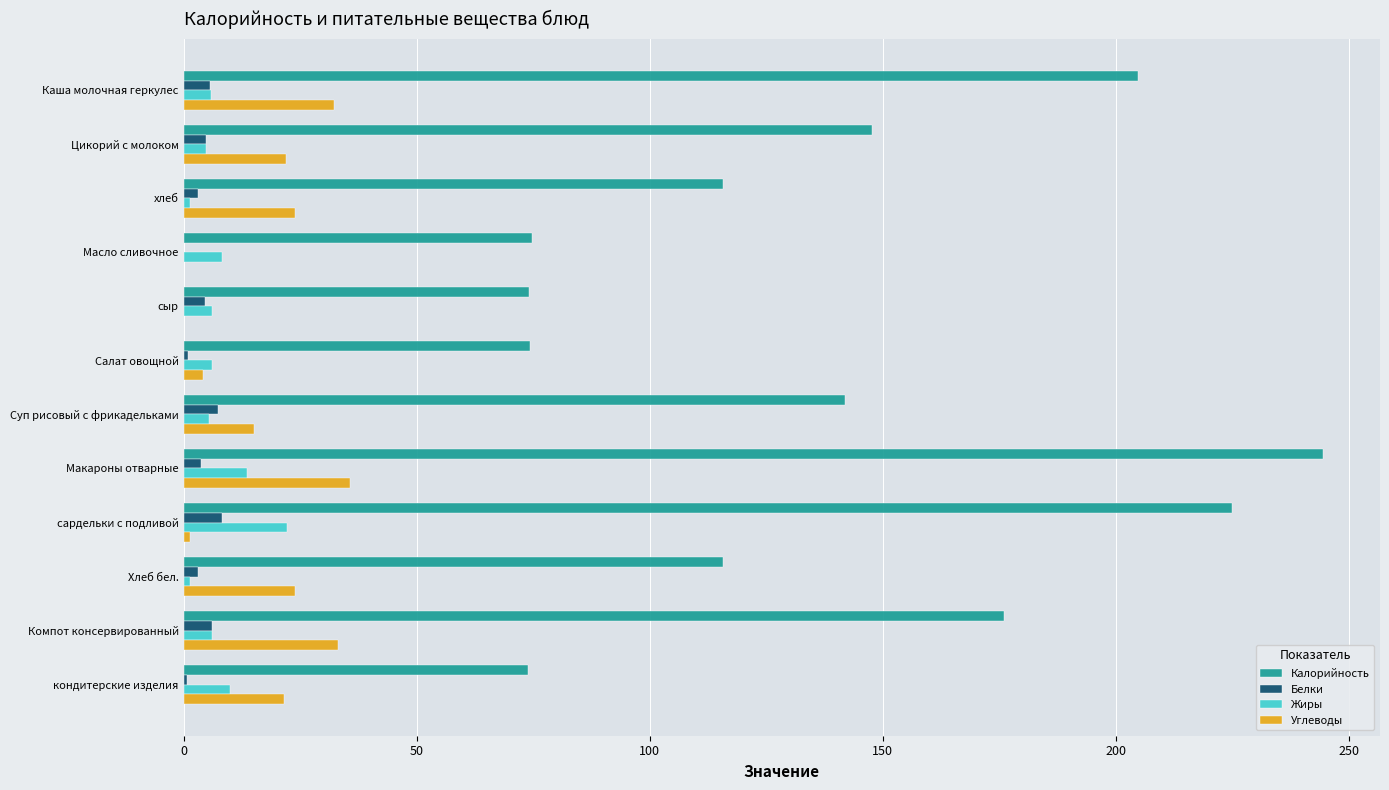

Which series changed the most between Суп рисовый с фрикадельками and Компот консервированный?

Калорийность